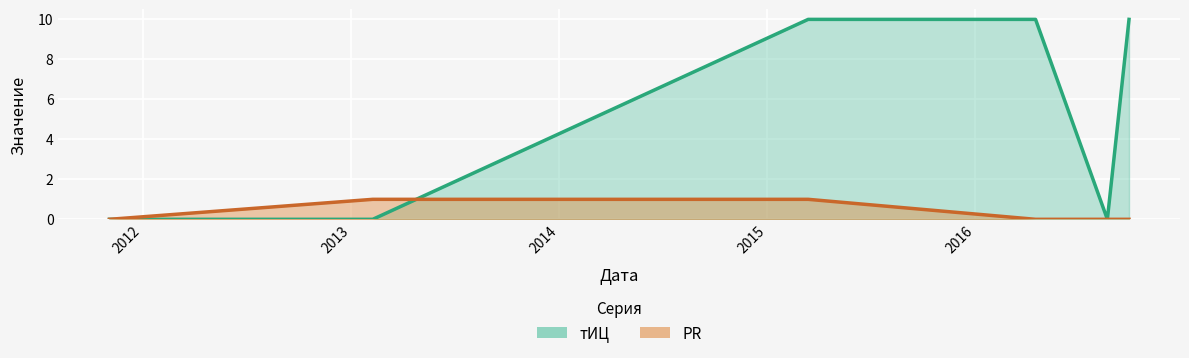

At which category is the sum across all series the highest?

2015-03-14